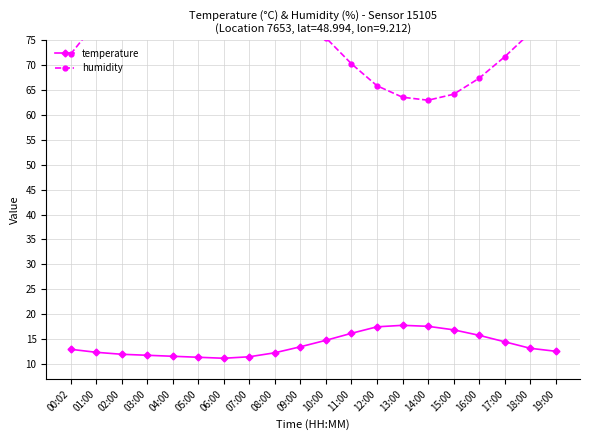

What is the difference between the highest and lowest values at 07:00?

75.0